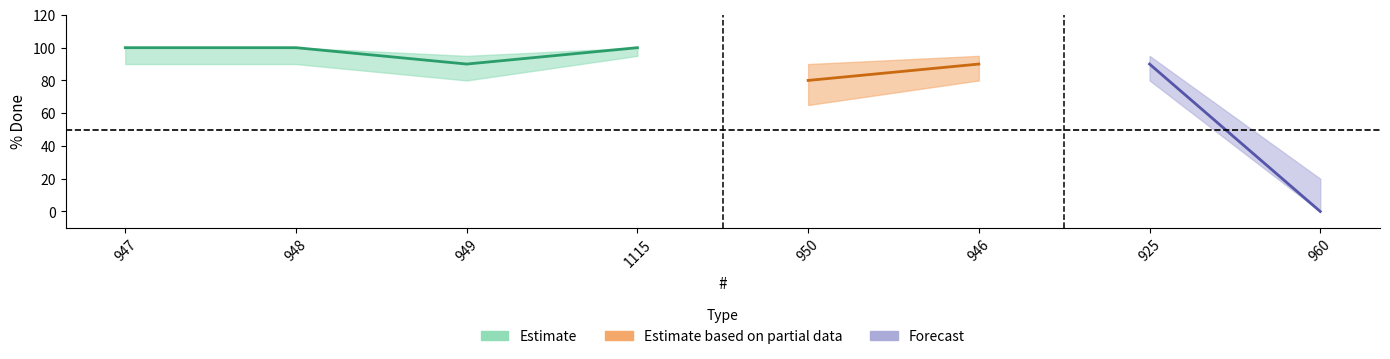

How many values are above zero?

7